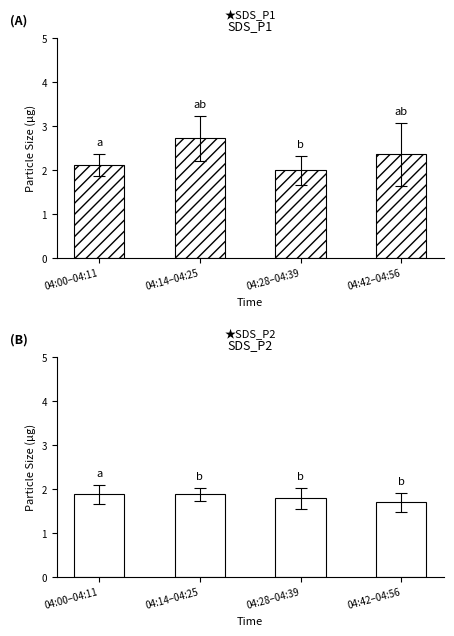

What is the difference between the highest and lowest values at 04:00–04:11?

0.2